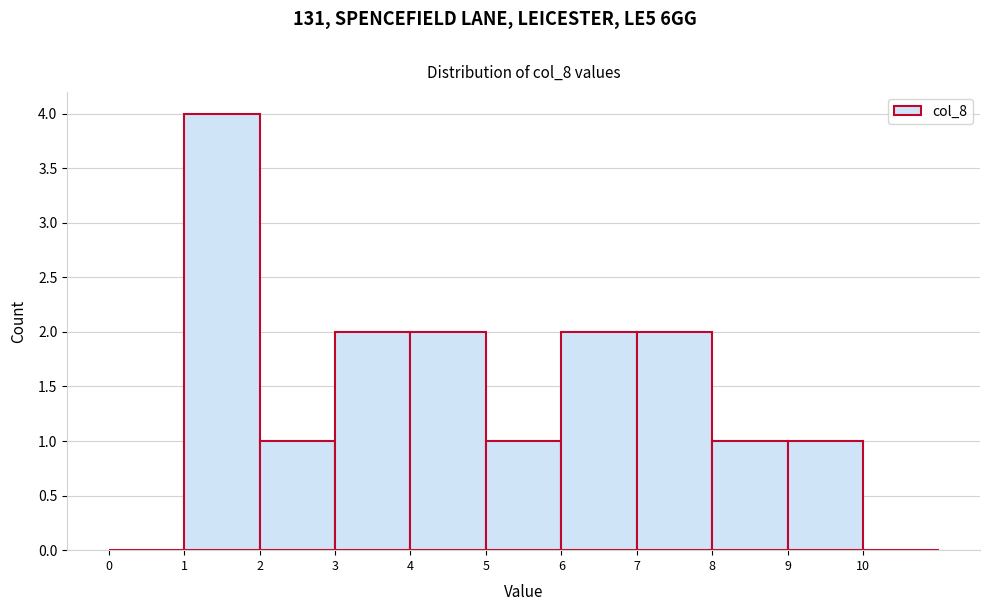

Reading left to right, transcribe this chart: for each bar, give the range it covers on the x-axis and its height. The values are not printed on the chart, so give them approximately, as read against the axis.

0 to 1: 0
1 to 2: 4
2 to 3: 1
3 to 4: 2
4 to 5: 2
5 to 6: 1
6 to 7: 2
7 to 8: 2
8 to 9: 1
9 to 10: 1
10 to 11: 0